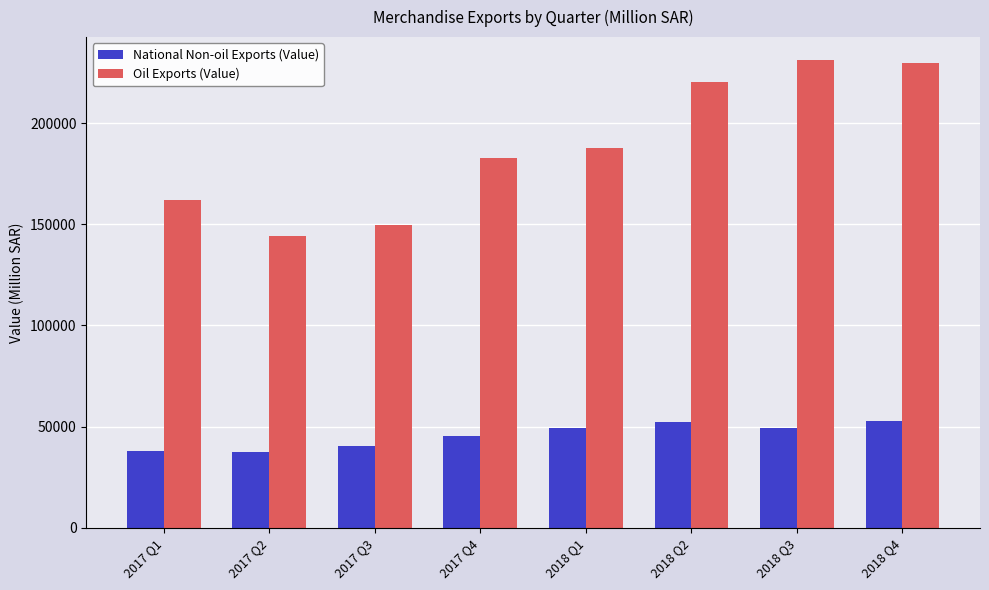

The value of Oil Exports (Value) at 2018 Q1 is 58200.1. True or false?

False